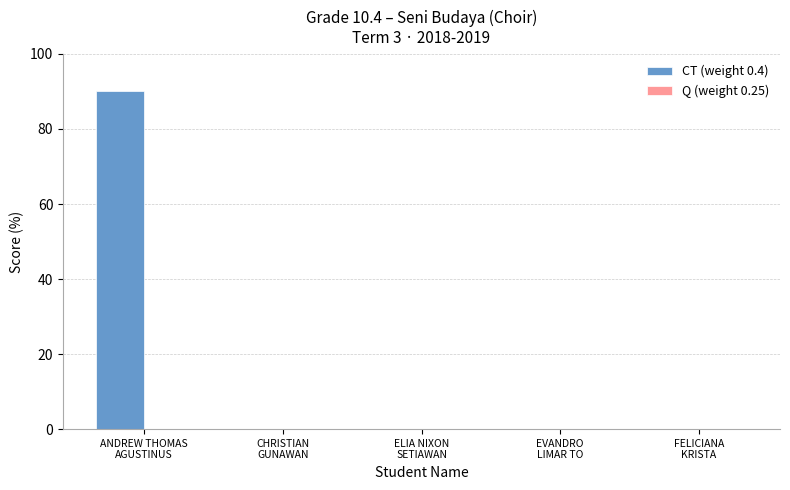

What is the greatest value displayed?

90